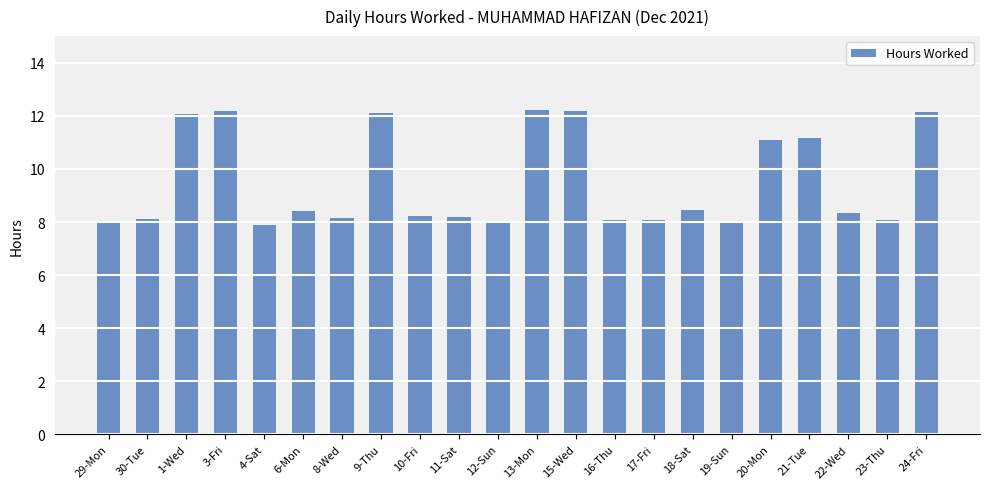

What is the average value?

9.5